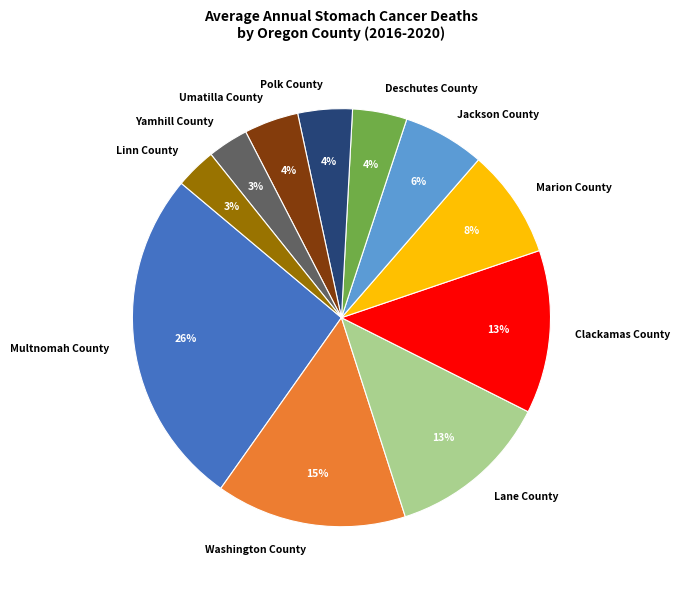

Between Umatilla County and Yamhill County, which is larger?

Umatilla County